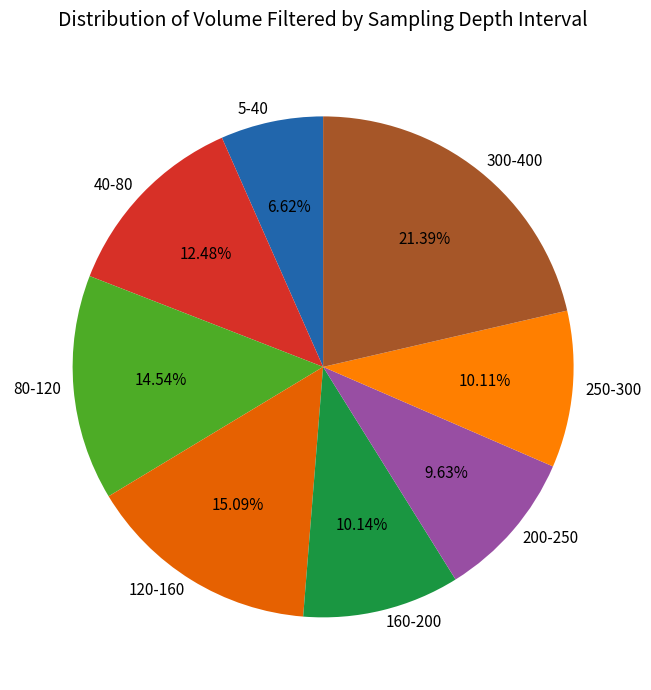

To the nearest percent, what is the difference between the largest and smallest slice percentages?

15%